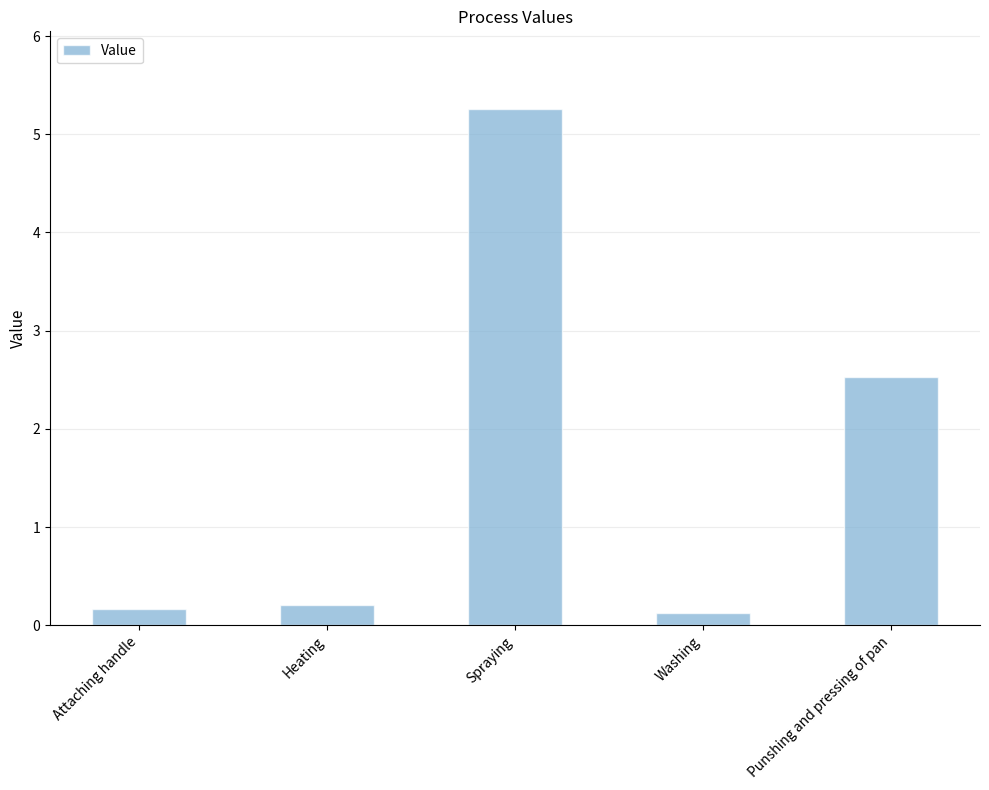

What is the difference between the values at Spraying and Washing?

5.1